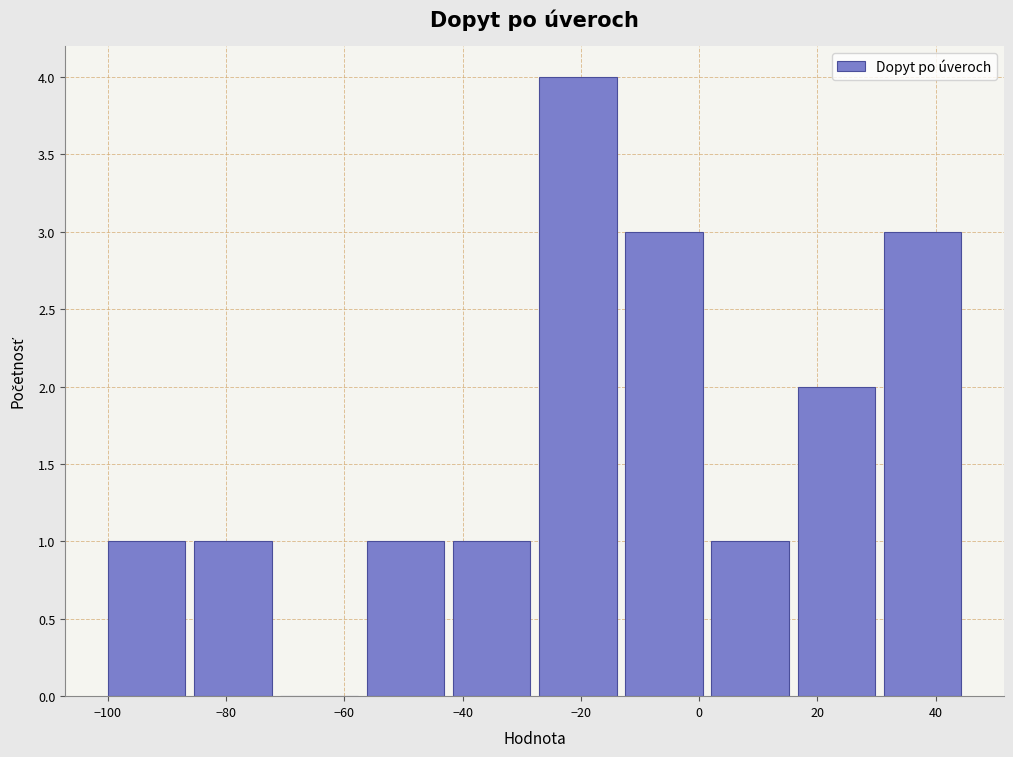

How tall is the bar that spans -42 to -28 on the x-axis? Neither the bar edges nor the heights are printed on the chart, so give them approximately, as read against the axes.

1